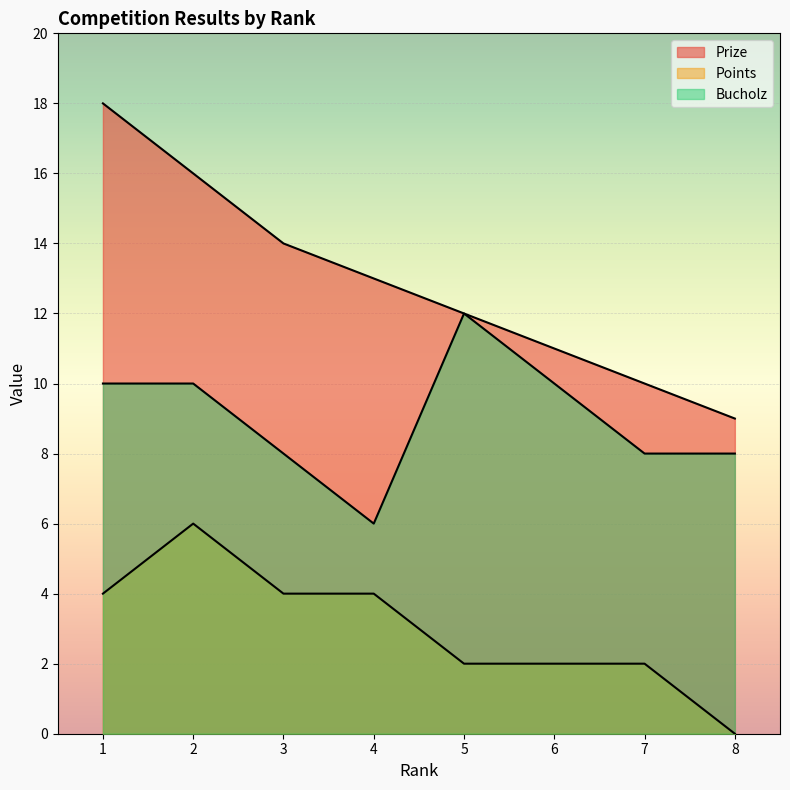

Reading left to right, what are all the values shown in this chart?

Prize: 1=18	2=16	3=14	4=13	5=12	6=11	7=10	8=9
Points: 1=4	2=6	3=4	4=4	5=2	6=2	7=2	8=0
Bucholz: 1=10	2=10	3=8	4=6	5=12	6=10	7=8	8=8